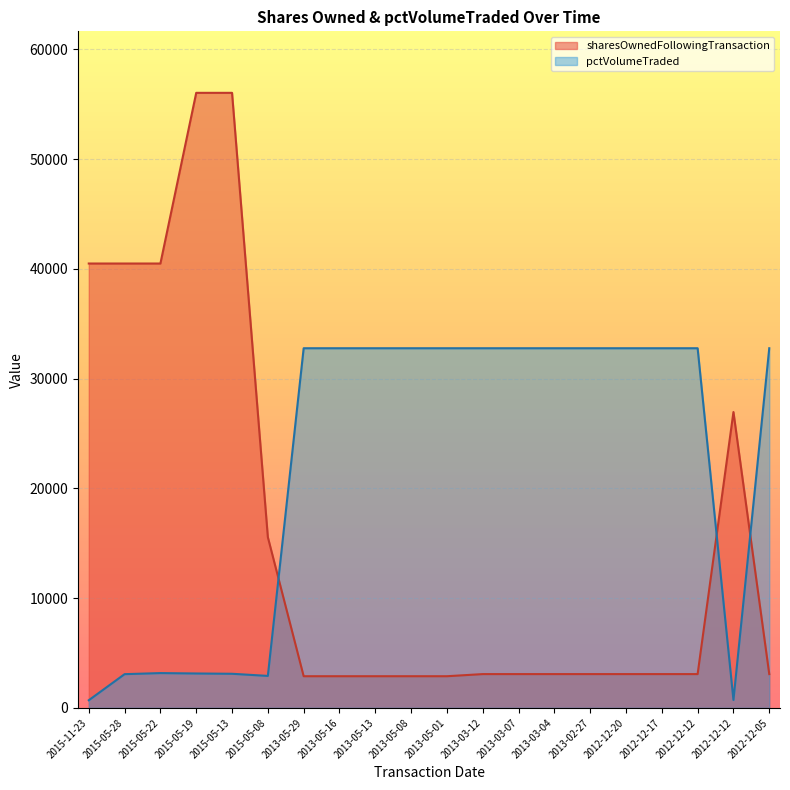

What are all the series names shown in the legend?

sharesOwnedFollowingTransaction, pctVolumeTraded